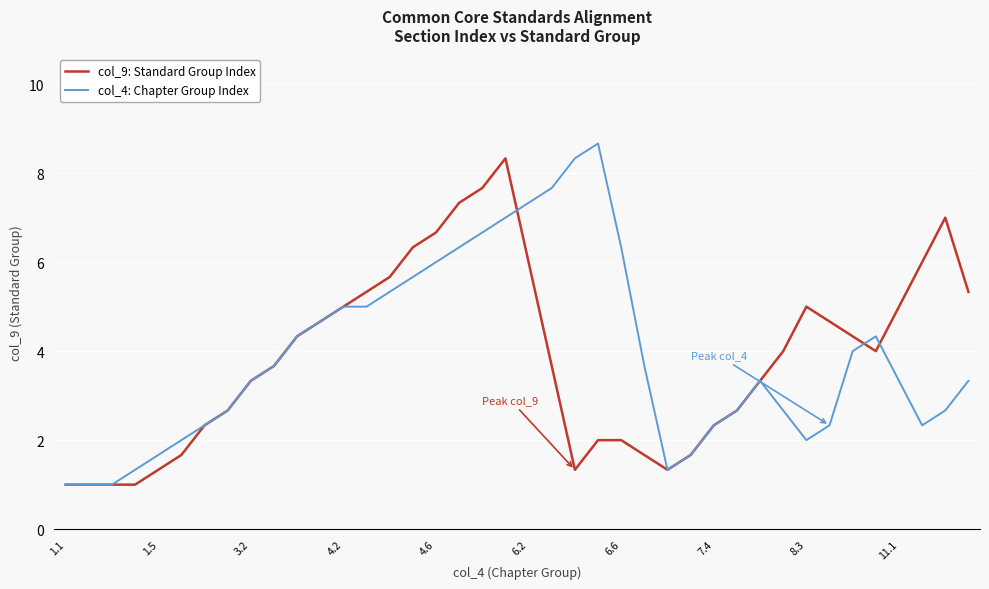

What is the minimum value shown in the chart?

1.0